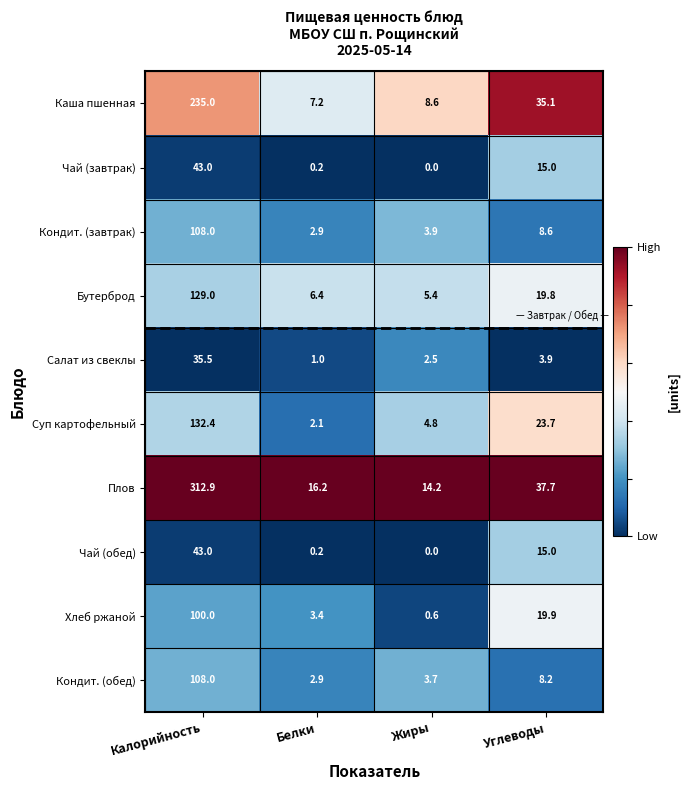

What is the maximum value for Салат из свеклы?

35.5